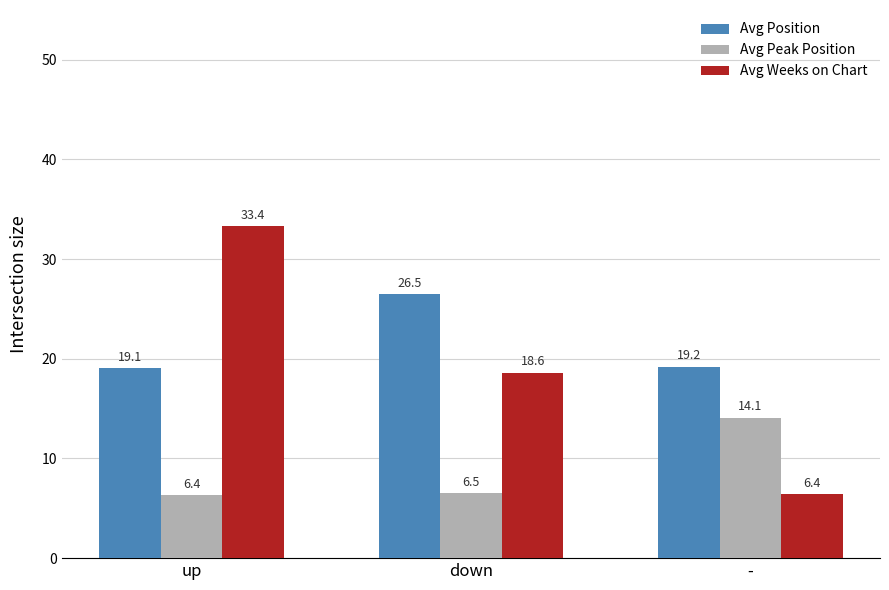

The value of Avg Position at down is 26.5. True or false?

True